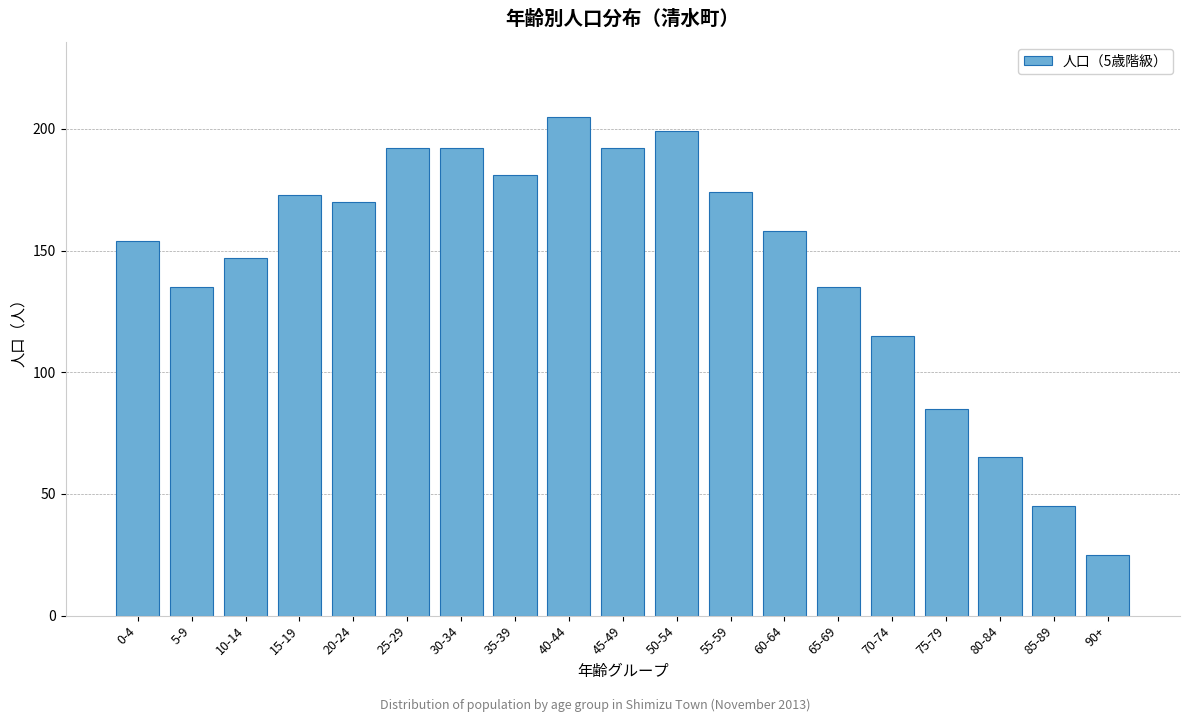

Reading right to left, extract all data points from this chart.

25	45	65	85	115	135	158	174	199	192	205	181	192	192	170	173	147	135	154